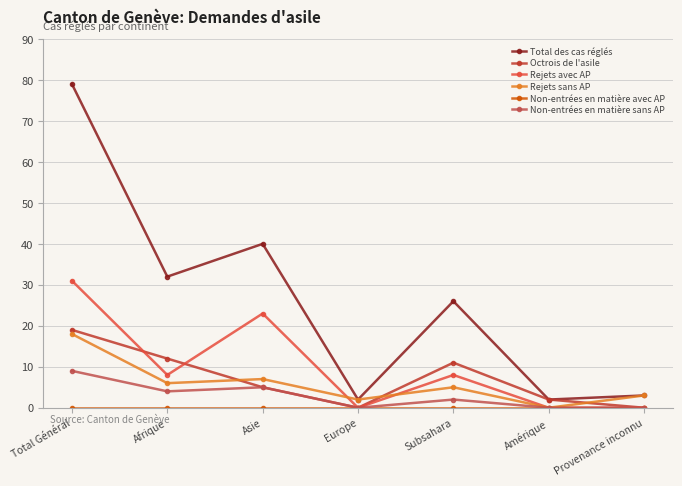

The Rejets sans AP series shows 12 at Amérique. True or false?

False